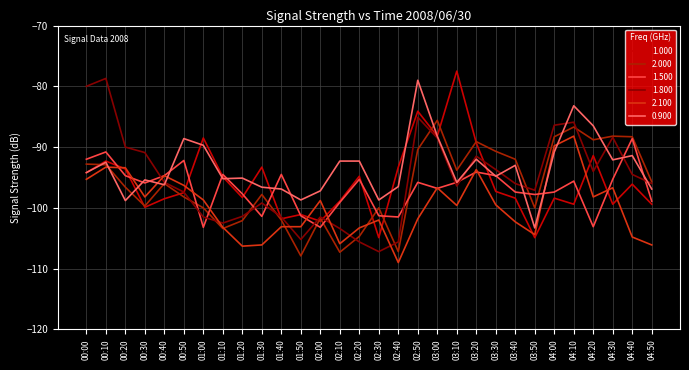

What is the total value across all series at 00:00?

-548.5